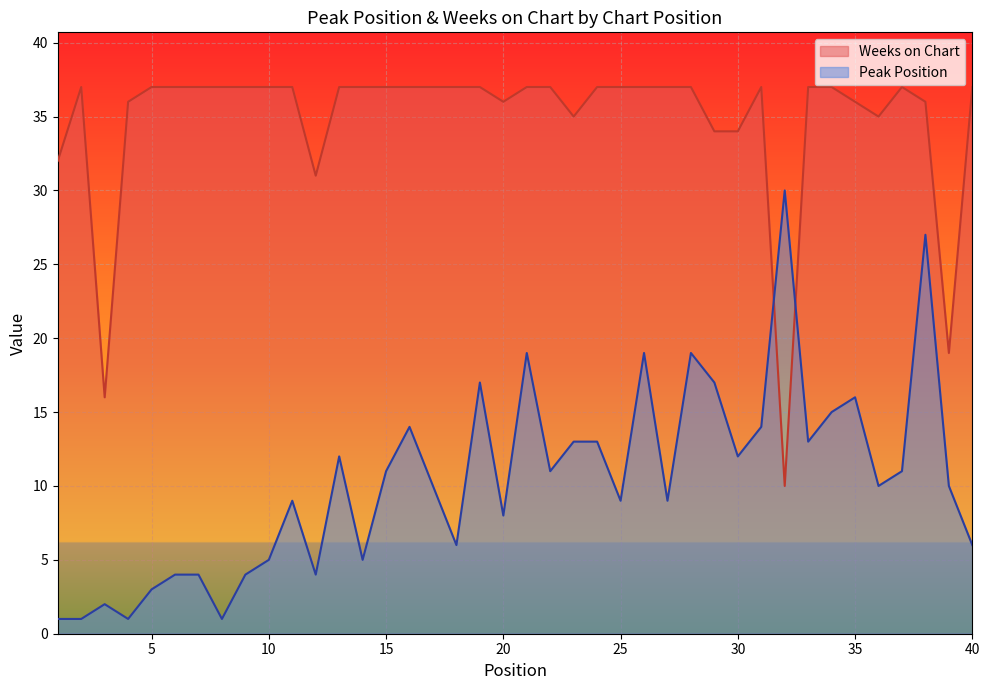

Does the chart display data point markers on the line(s)?

No